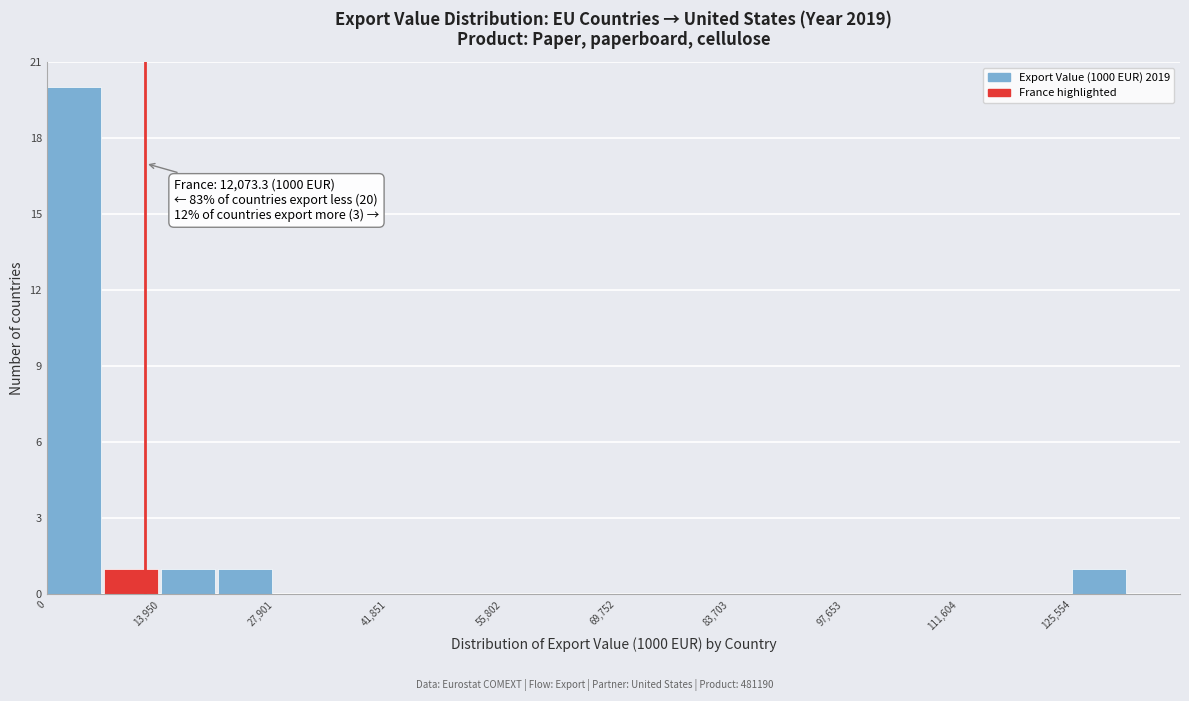

Around what value on the x-axis is the tallest bar? Give the approximate position of its centre, as read against the axis.

4000